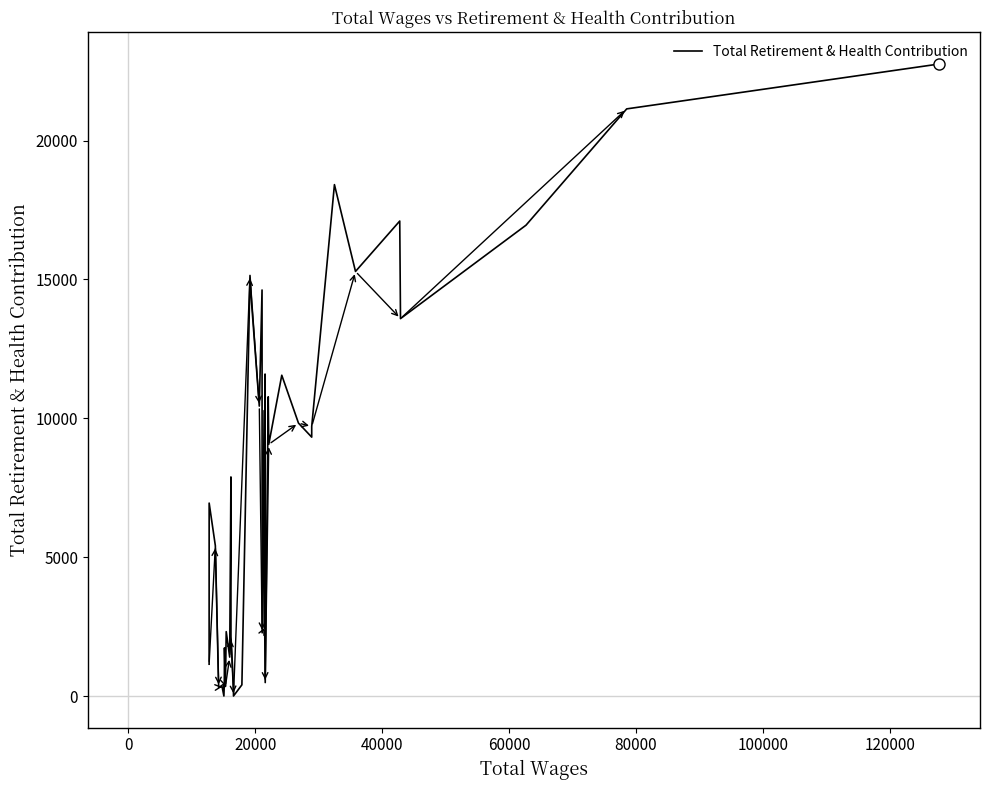

What is the difference between the maximum and minimum values?

22758